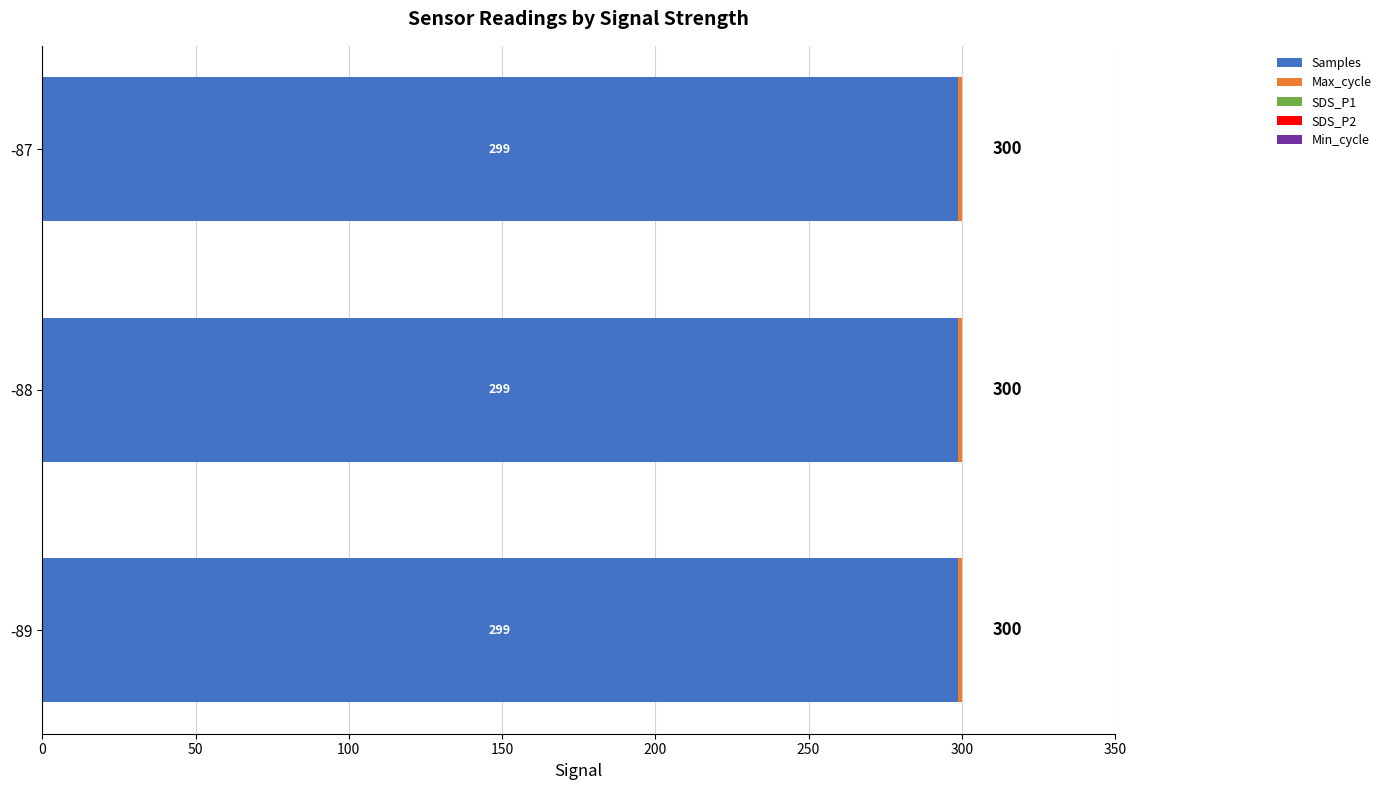

Is it true that Samples equals 130.7 at -89?

False